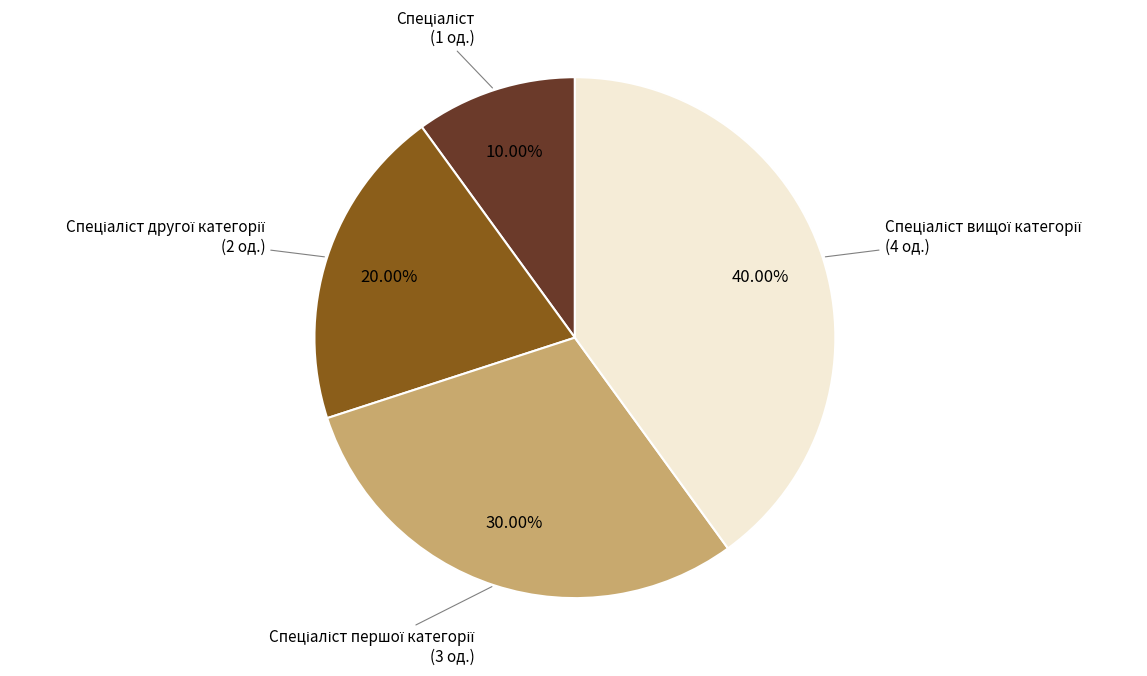

Is there any slice that represents more than half of the pie?

No